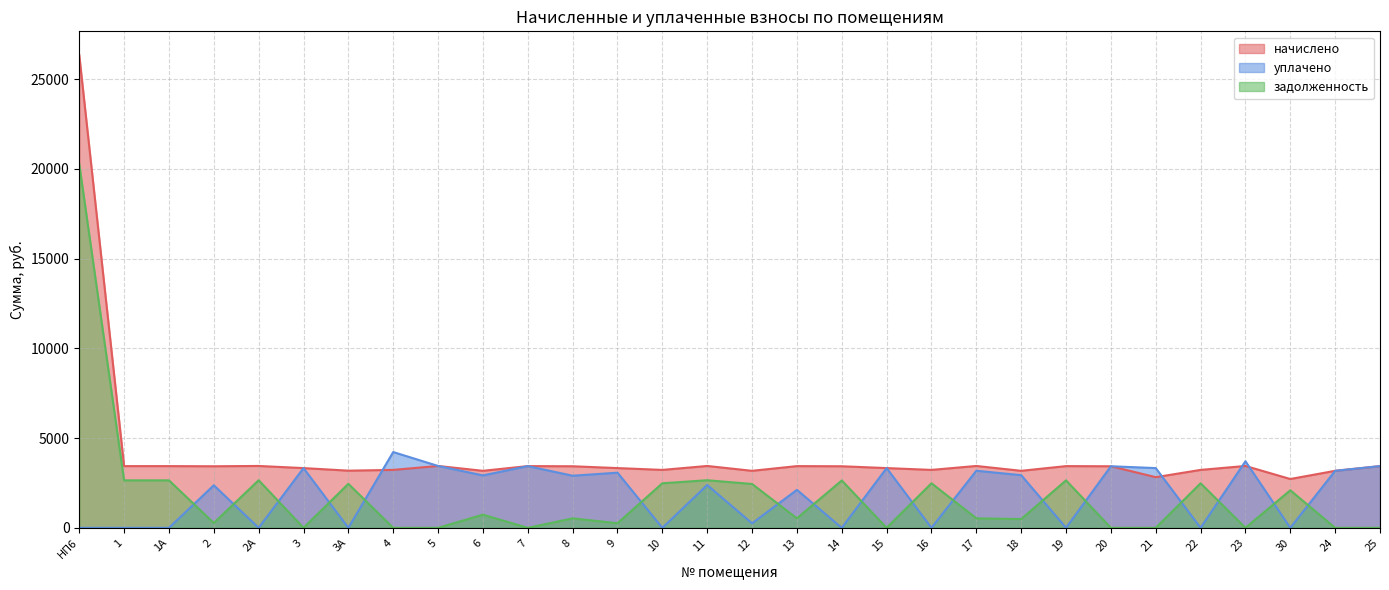

In уплачено, how many points are higher than both neighbors (excluding endpoints)?

11